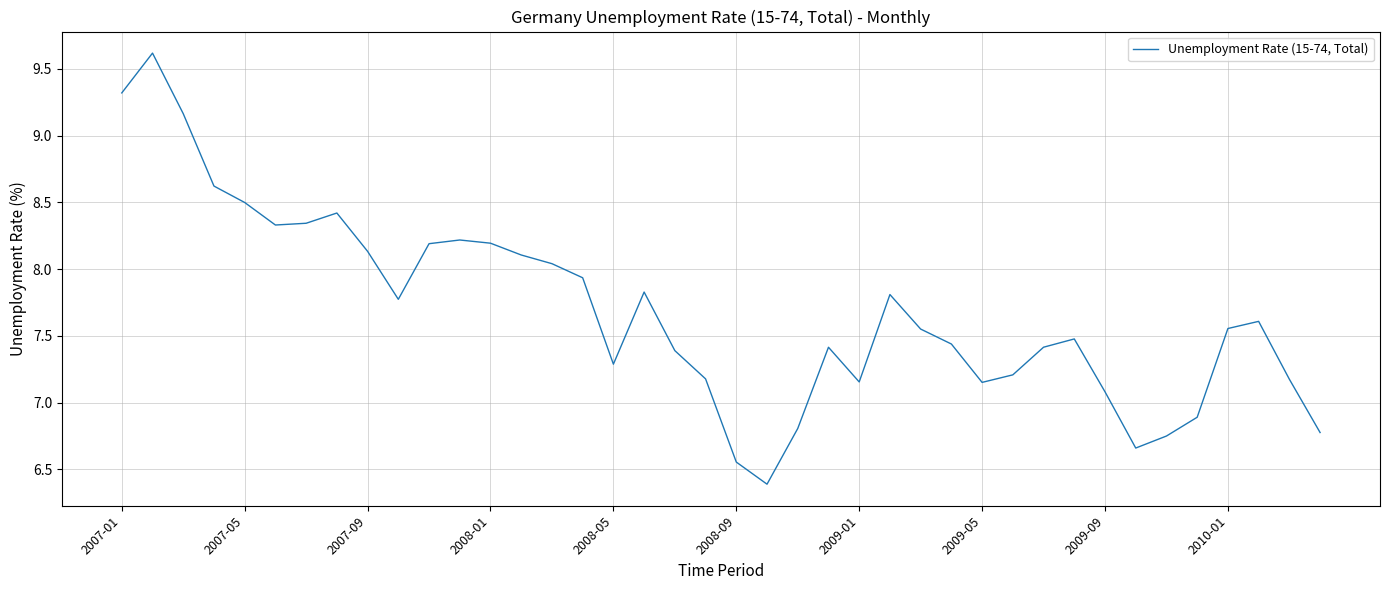

What is the minimum value shown in the chart?

6.4